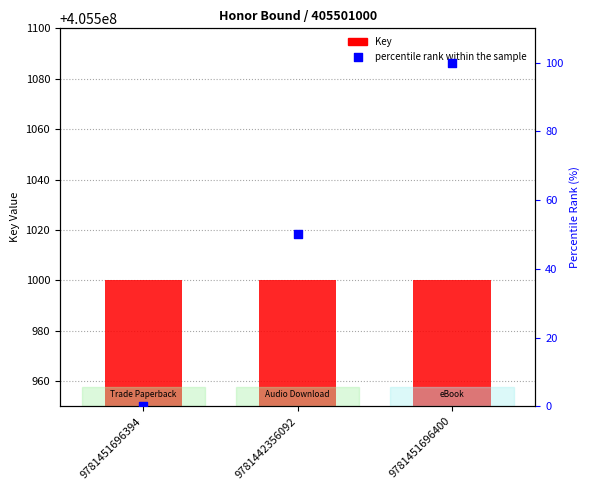

Which series has the largest total across all categories?

Key